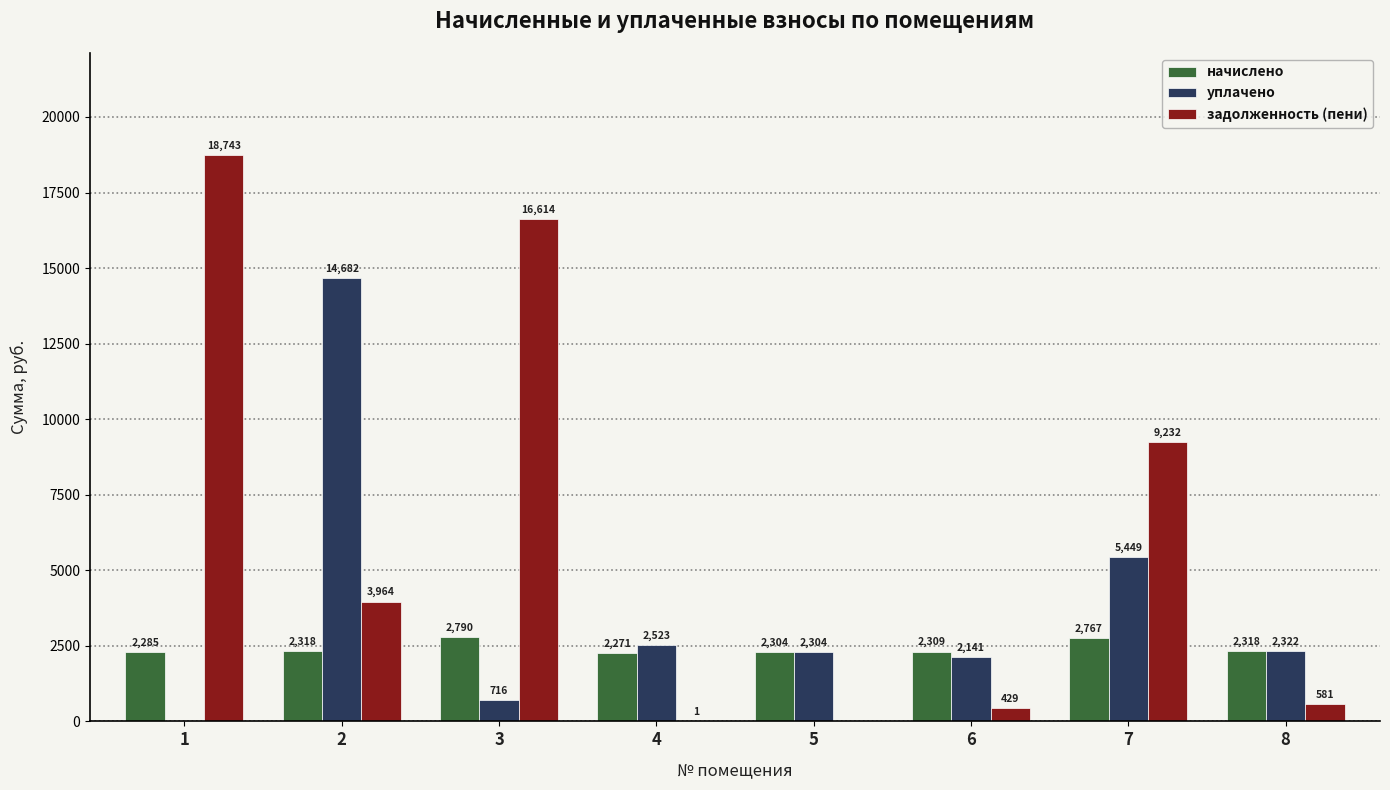

The начислено series shows 2318.2 at 8. True or false?

True